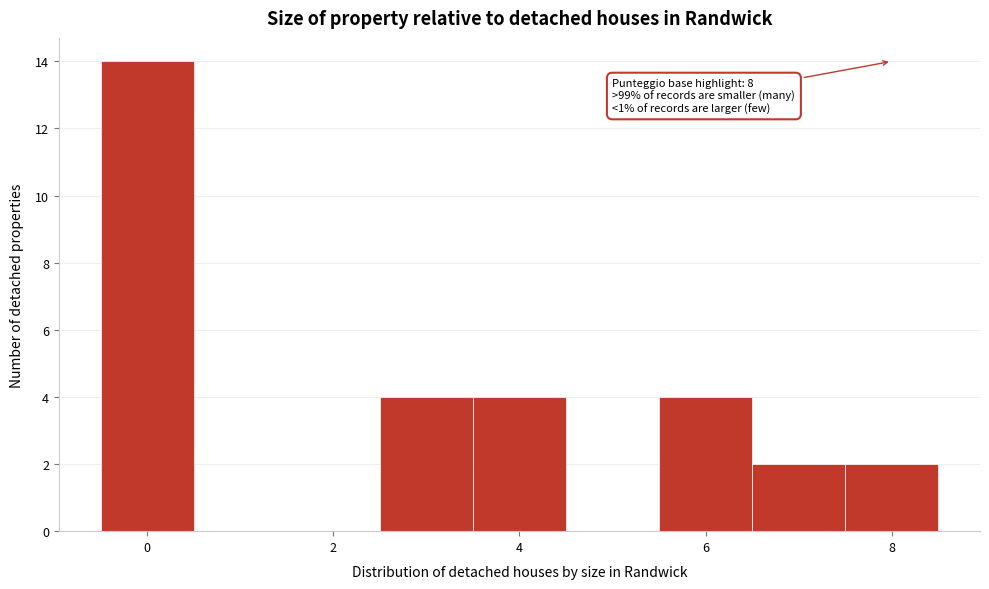

Which range on the x-axis has the tallest bar?

-0.5 to 0.5